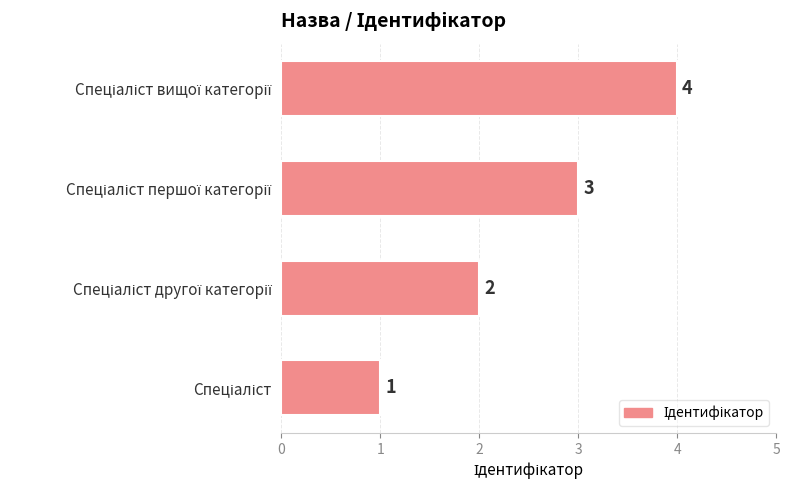

What is the difference between the maximum and minimum values?

3